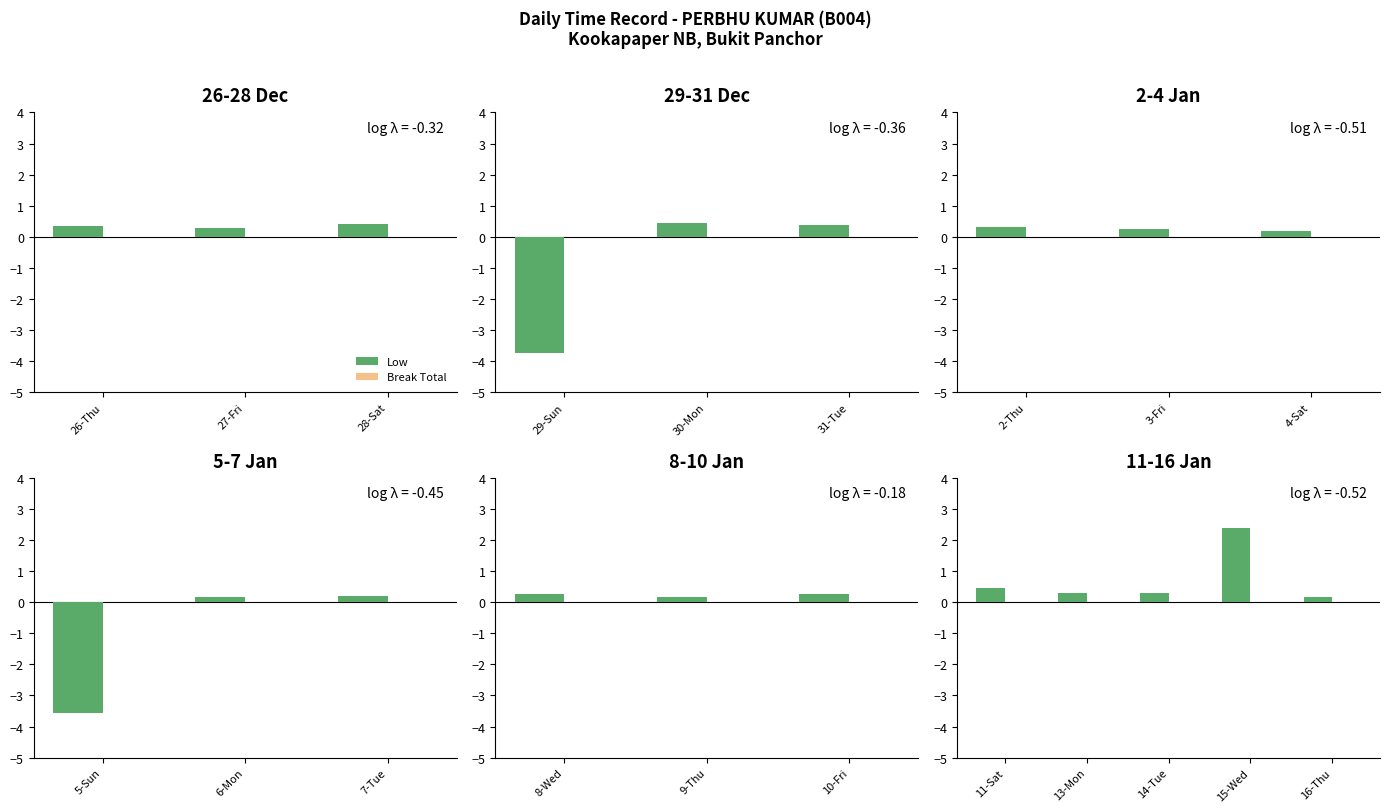

How many bars are there in each group?

2